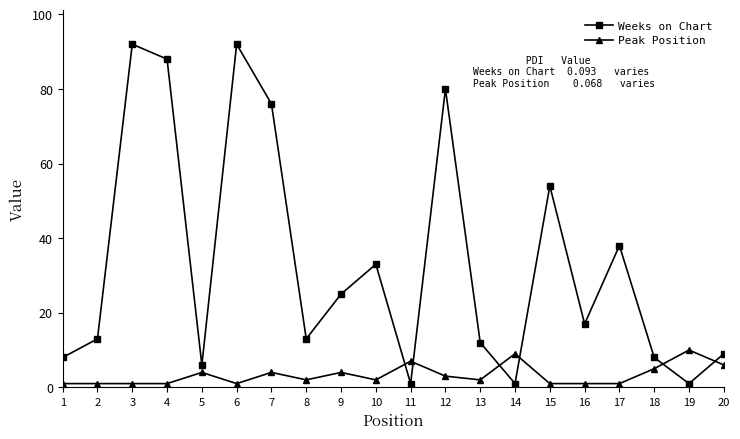

What is the value of the Weeks on Chart point at the 8th from the left?

13